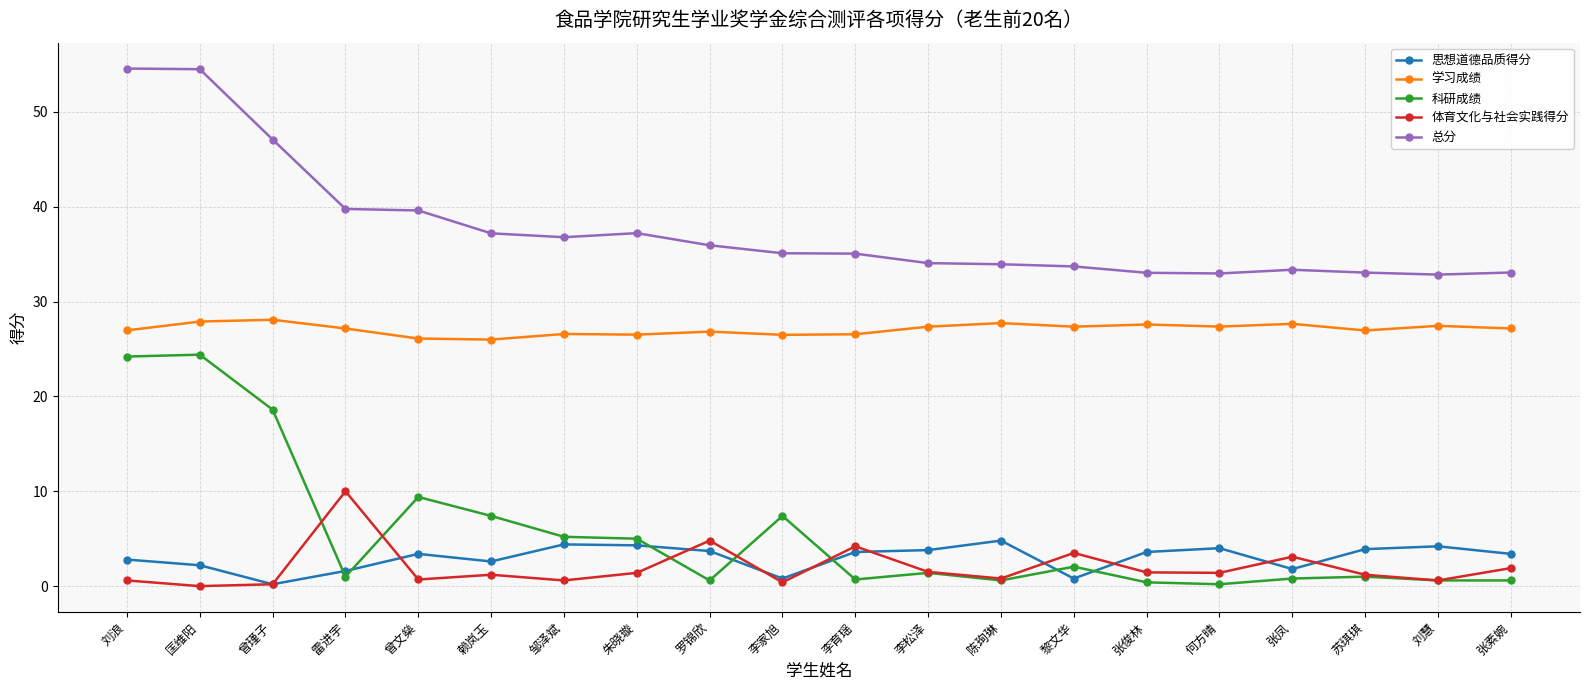

What is the total value across all series at 曾瑾子?

94.2